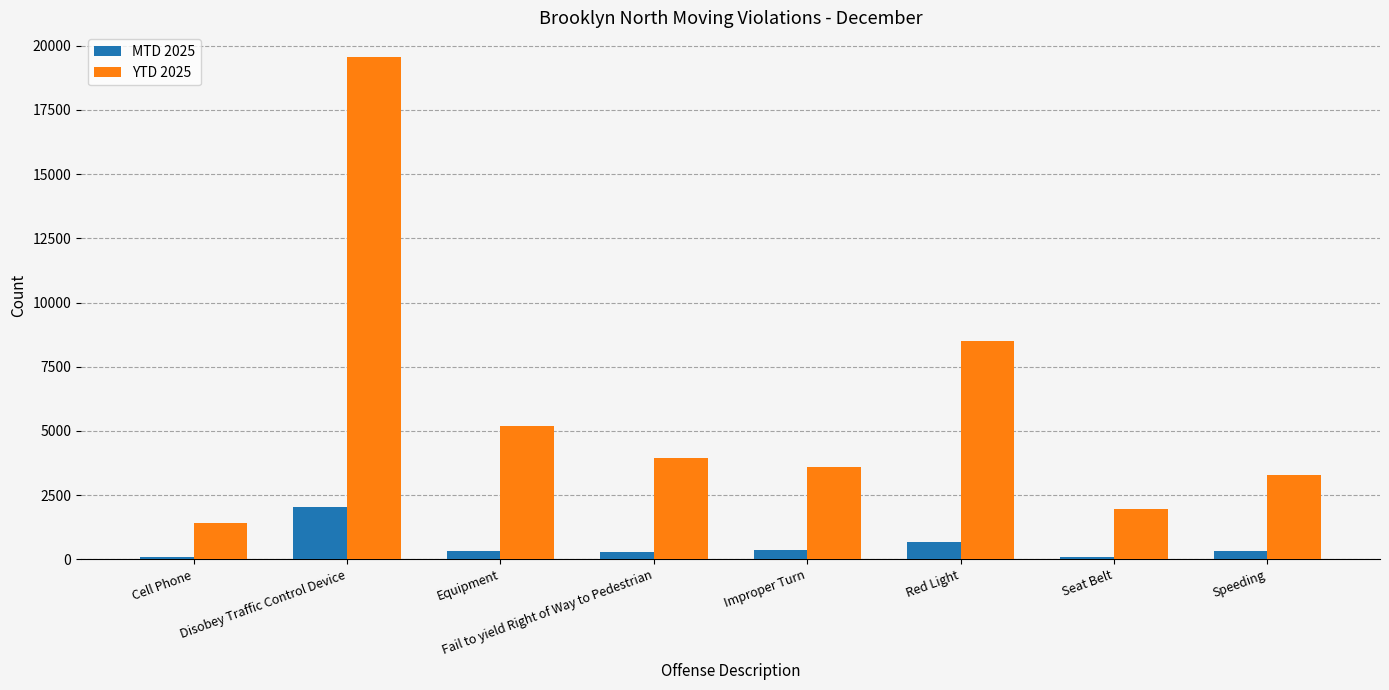

Which category has the highest value in the MTD 2025 series?

Disobey Traffic Control Device